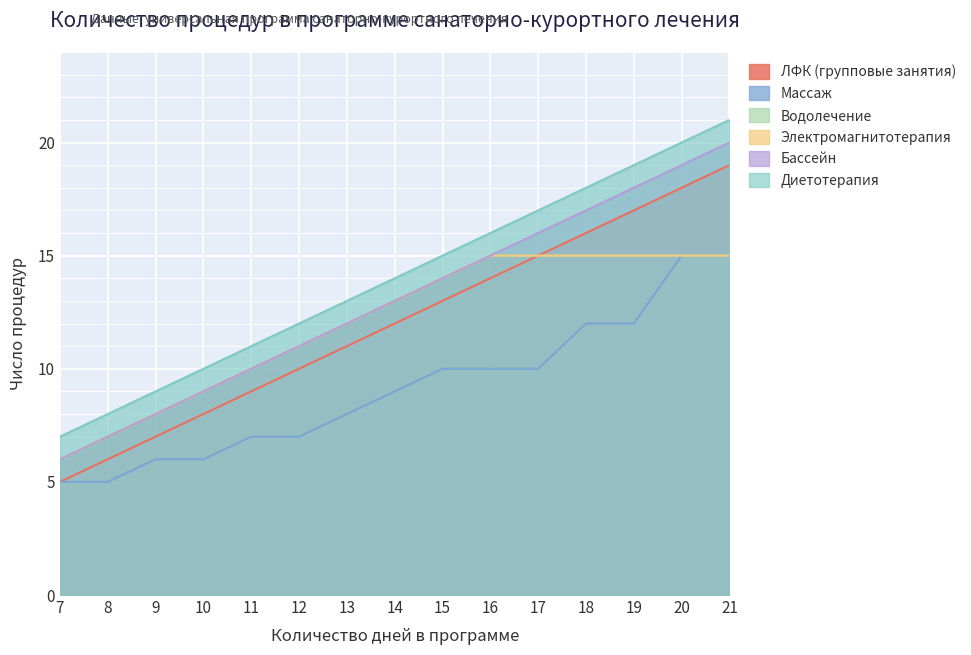

The value of Бассейн at 15 is 21. True or false?

False